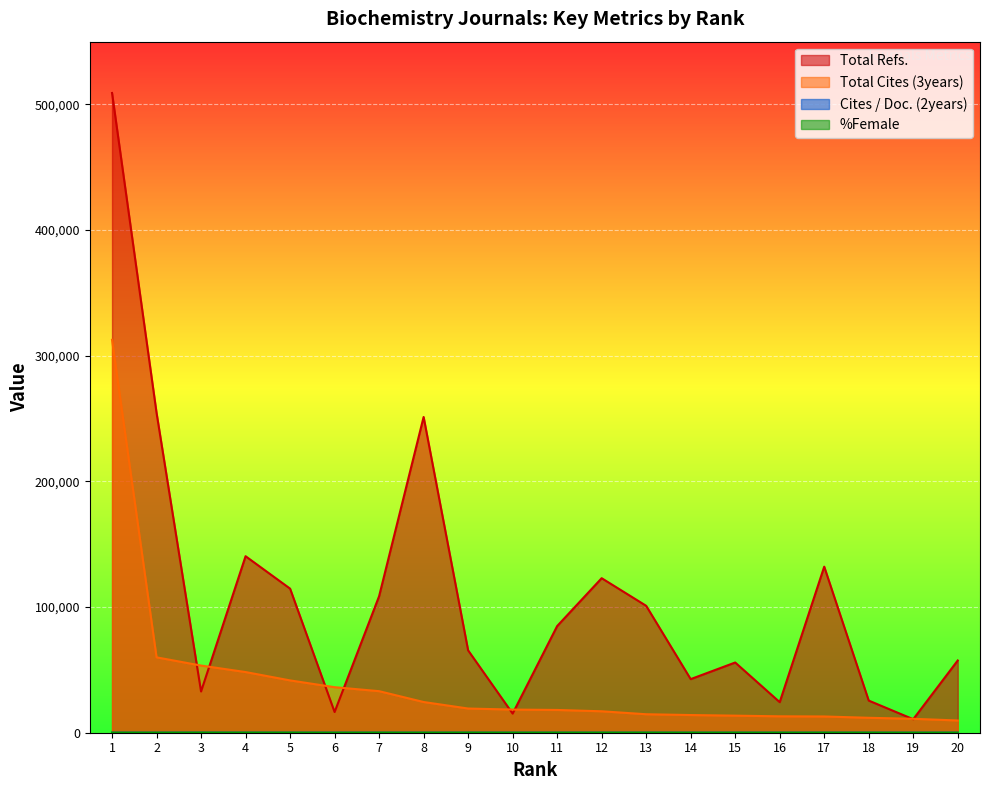

How many data points in Total Refs. are less than 84888?

10